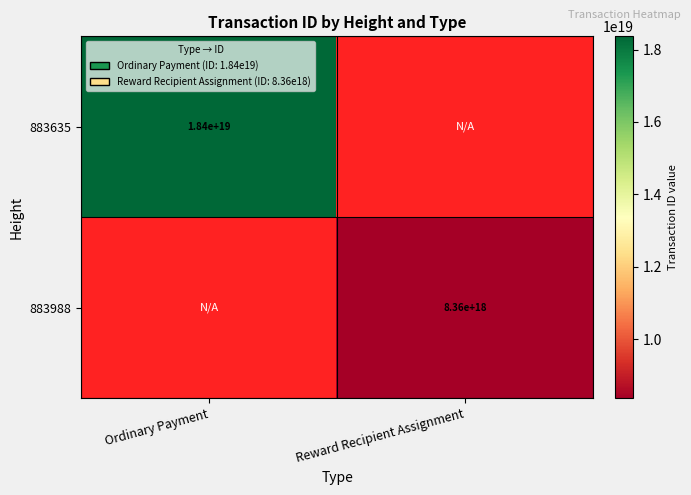

The 883635 series shows 25373425256278839296 at Ordinary Payment. True or false?

False